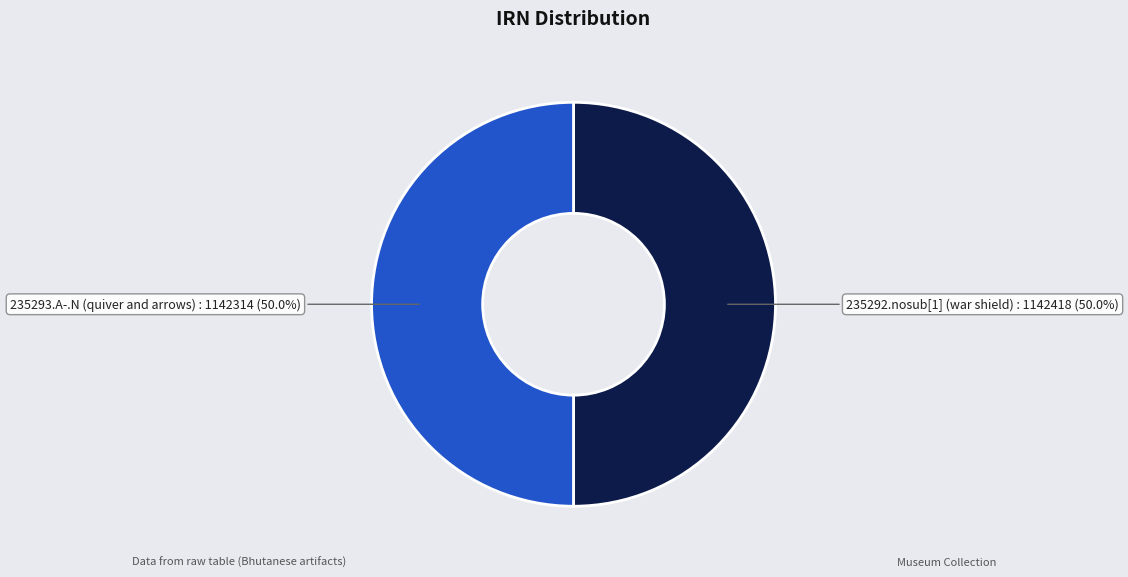

What is the ratio of the value at 235292.nosub[1] (war shield) to the value at 235293.A-.N (quiver and arrows)?

1.0